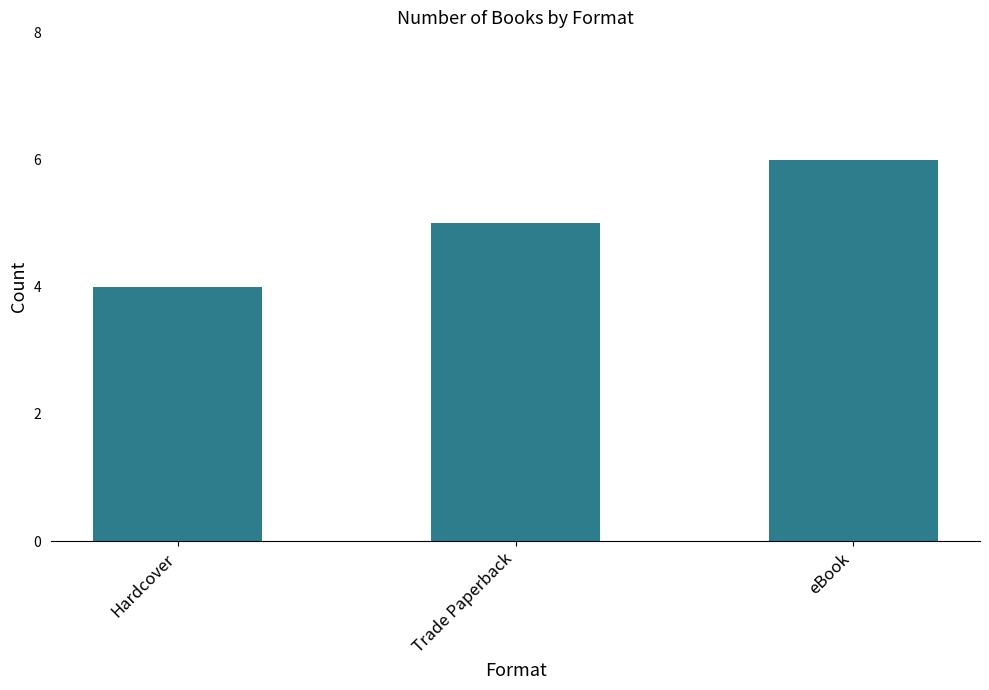

Reading left to right, transcribe all the data shown in this chart.

Hardcover=4	Trade Paperback=5	eBook=6